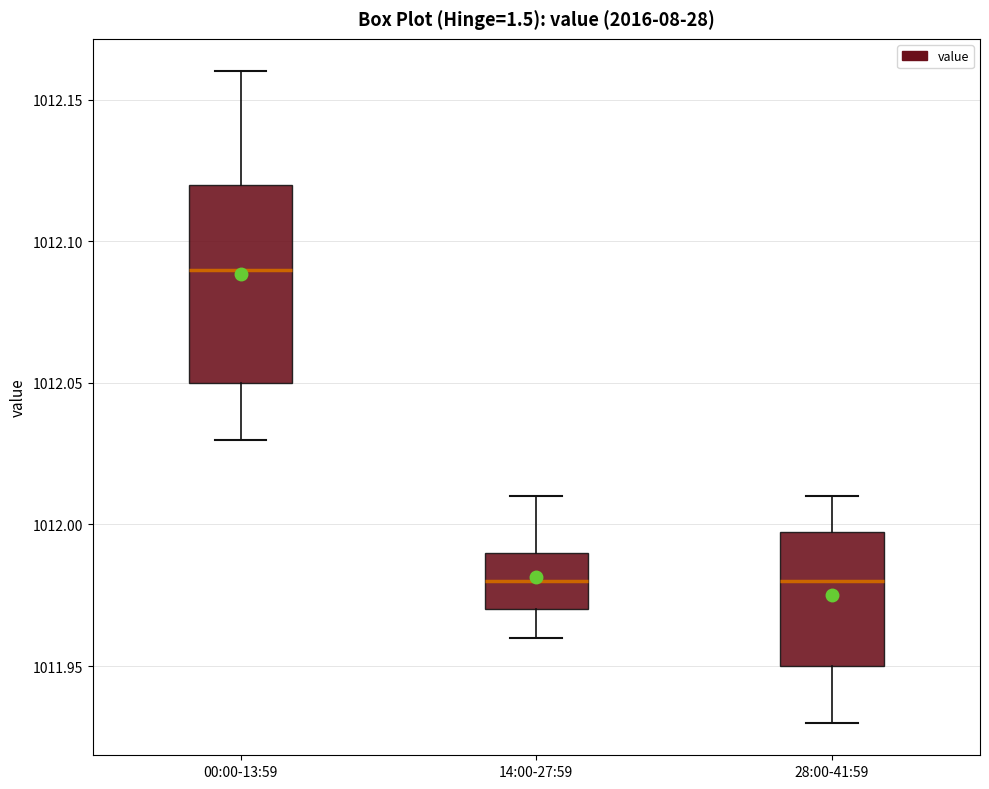

Where does the upper whisker of the box for 14:00-27:59 end on the y-axis? The values are not printed on the chart, so give them approximately, as read against the axis.

1012.01